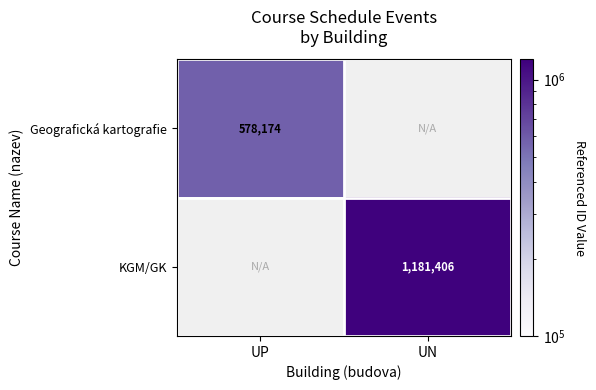

Is the value of Geografická kartografie at UP greater than the value of KGM/GK at UN?

No